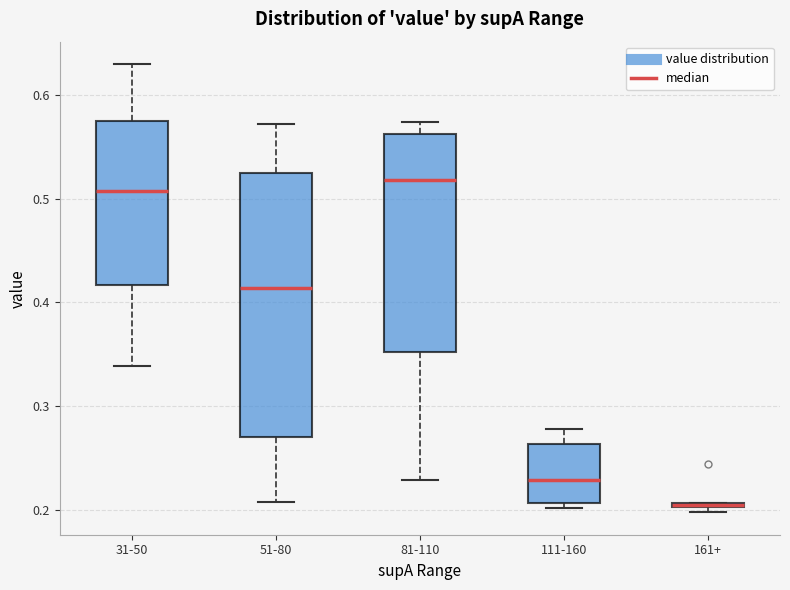

Where is the upper edge of the box for 51-80 on the y-axis? The values are not printed on the chart, so give them approximately, as read against the axis.

0.52